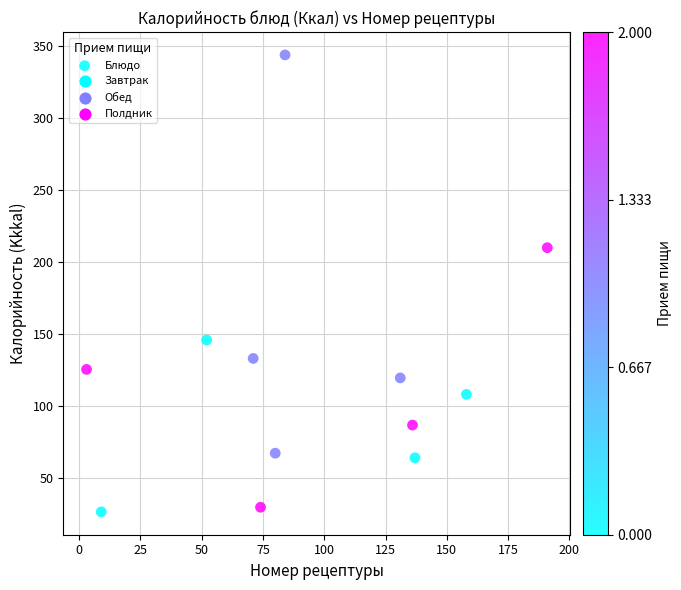

What Y value in the scatter plot is closest to 185?

210.0